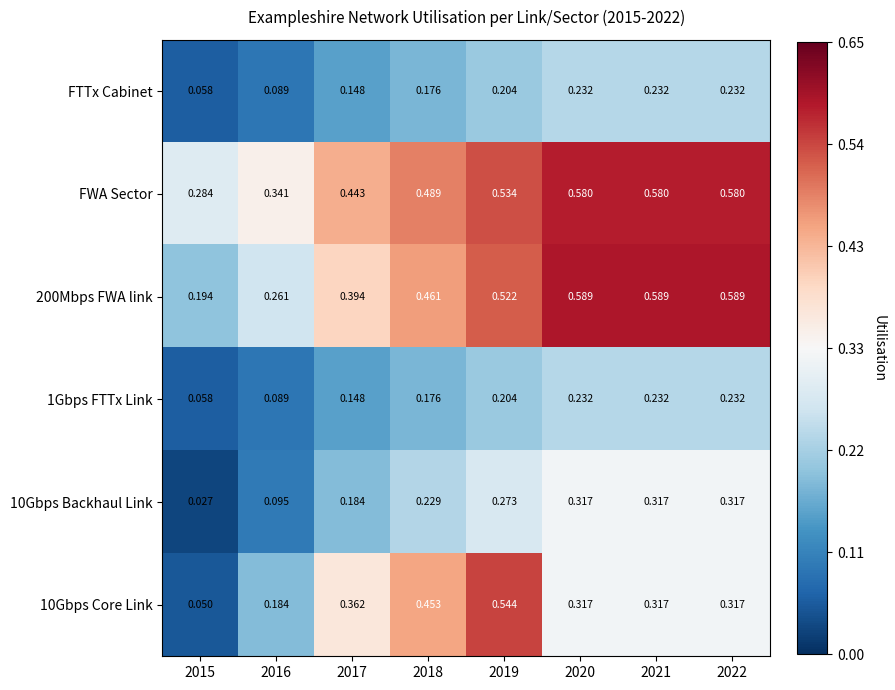

Count the number of data series in this chart.

6